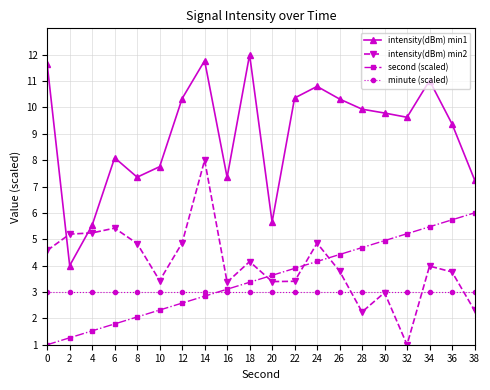

At which category does intensity(dBm) min1 reach its first local peak?

6